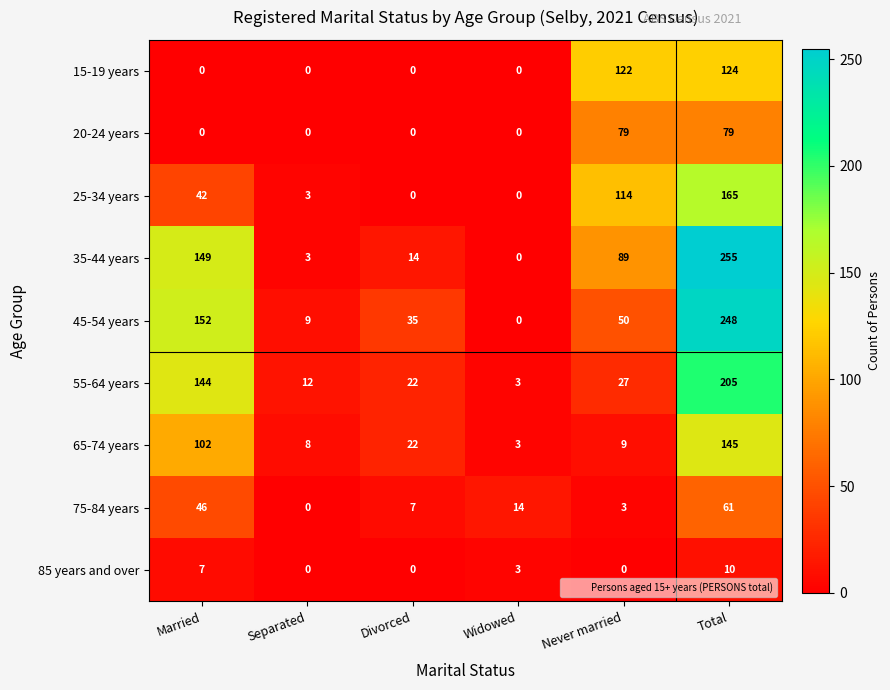

The value of 65-74 years at Total is 238. True or false?

False